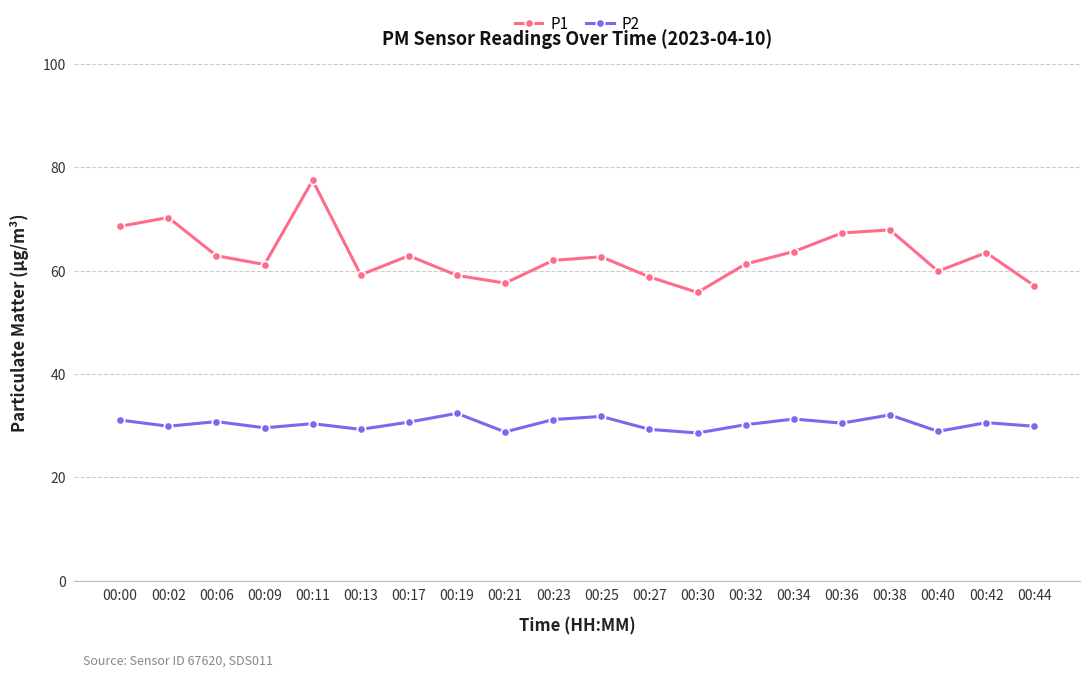

True or false: P1 has more than 2 points higher than both neighbors.

True